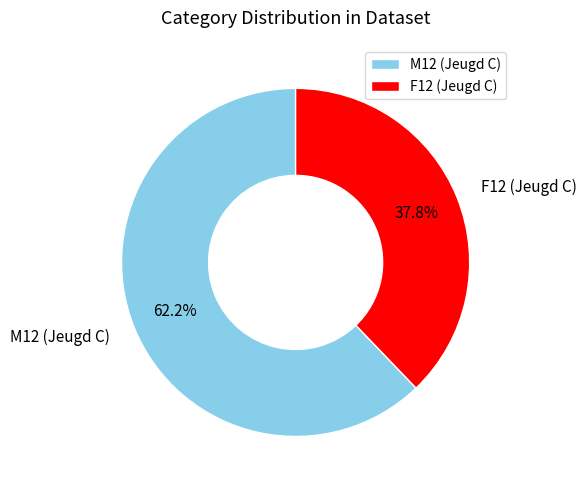

Combined, what portion of the pie is F12 (Jeugd C) and M12 (Jeugd C)?

100.0%